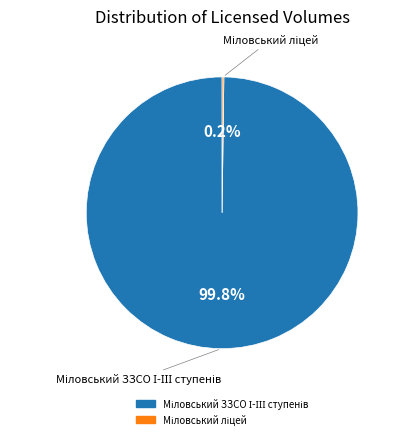

Does any single category account for the majority?

Yes